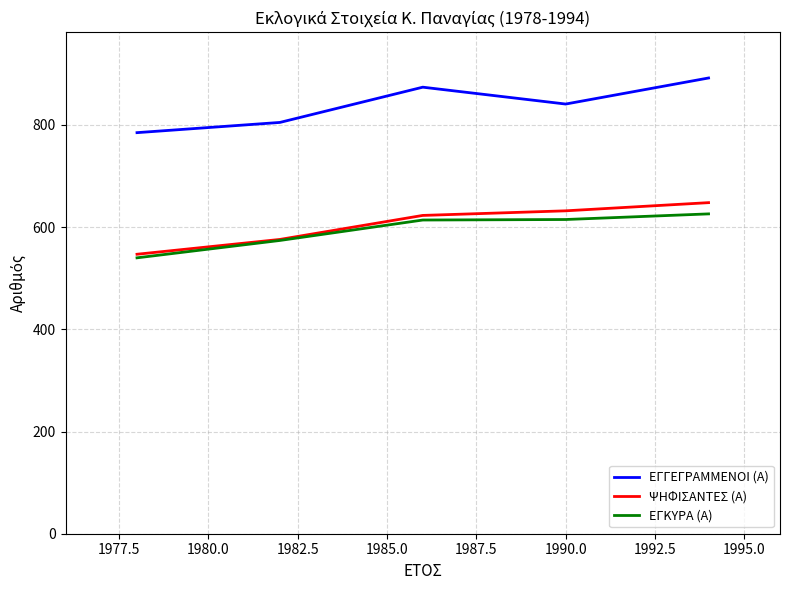

What is the sum of all ΨΗΦΙΣΑΝΤΕΣ (Α) values?

3026